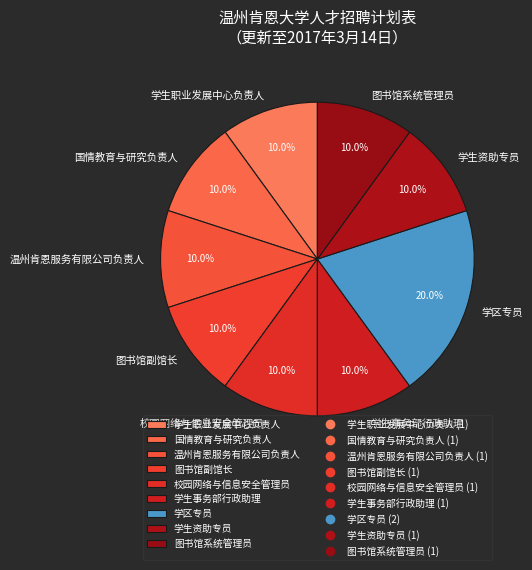

Which category has the biggest portion of the pie?

学区专员